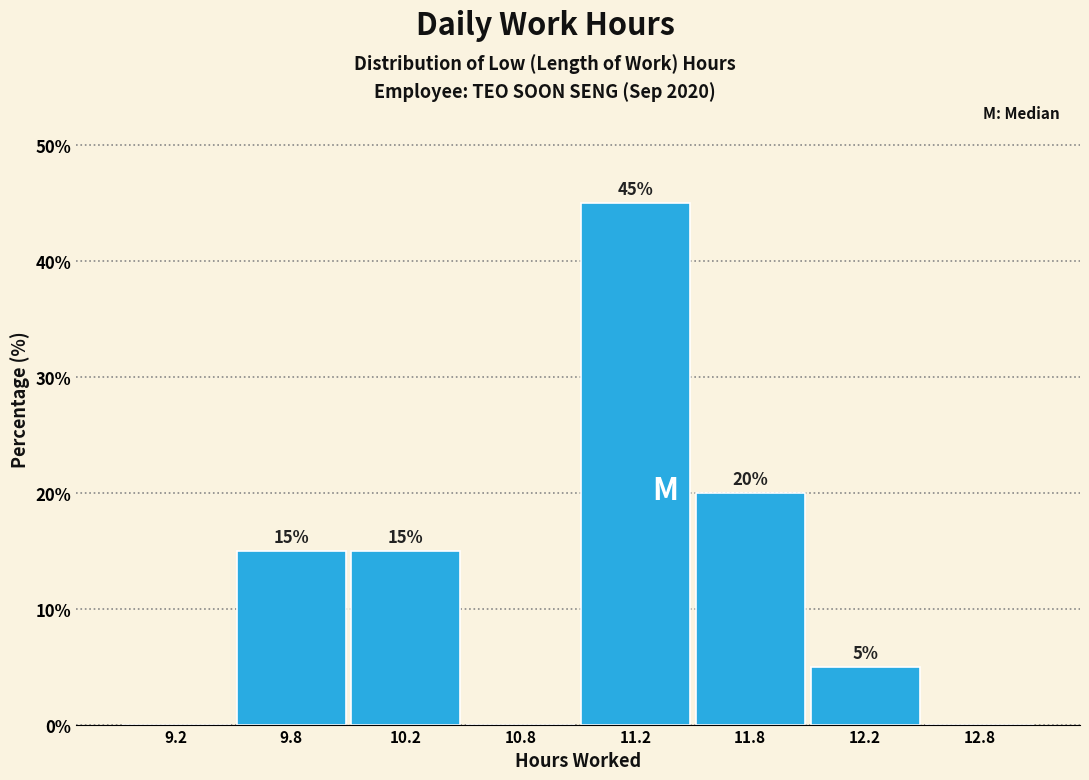

Reading left to right, transcribe all the data shown in this chart.

9.2=0	9.8=15	10.2=15	10.8=0	11.2=45	11.8=20	12.2=5	12.8=0